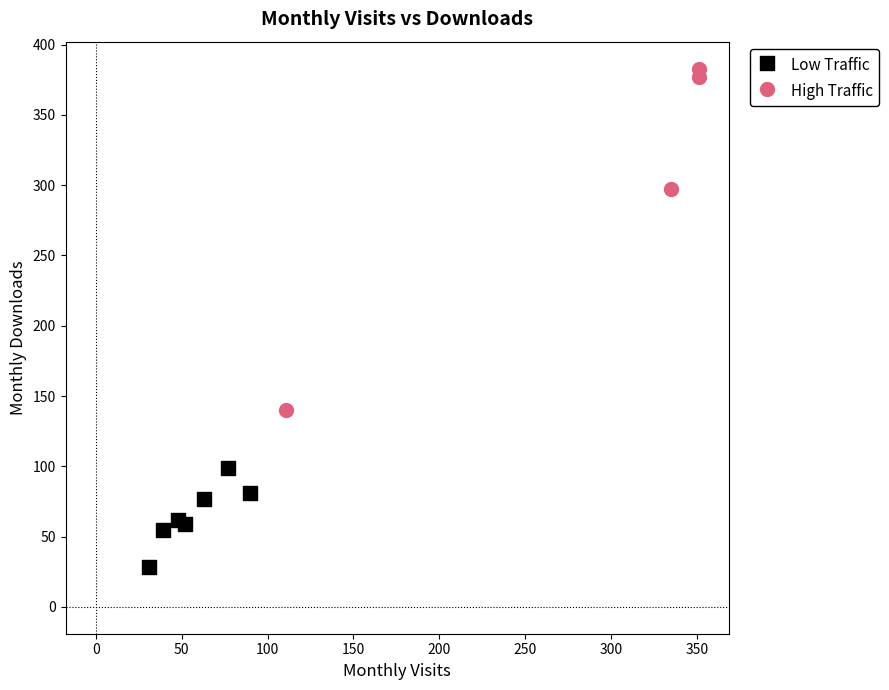

Which series reaches the minimum Y coordinate?

Low Traffic